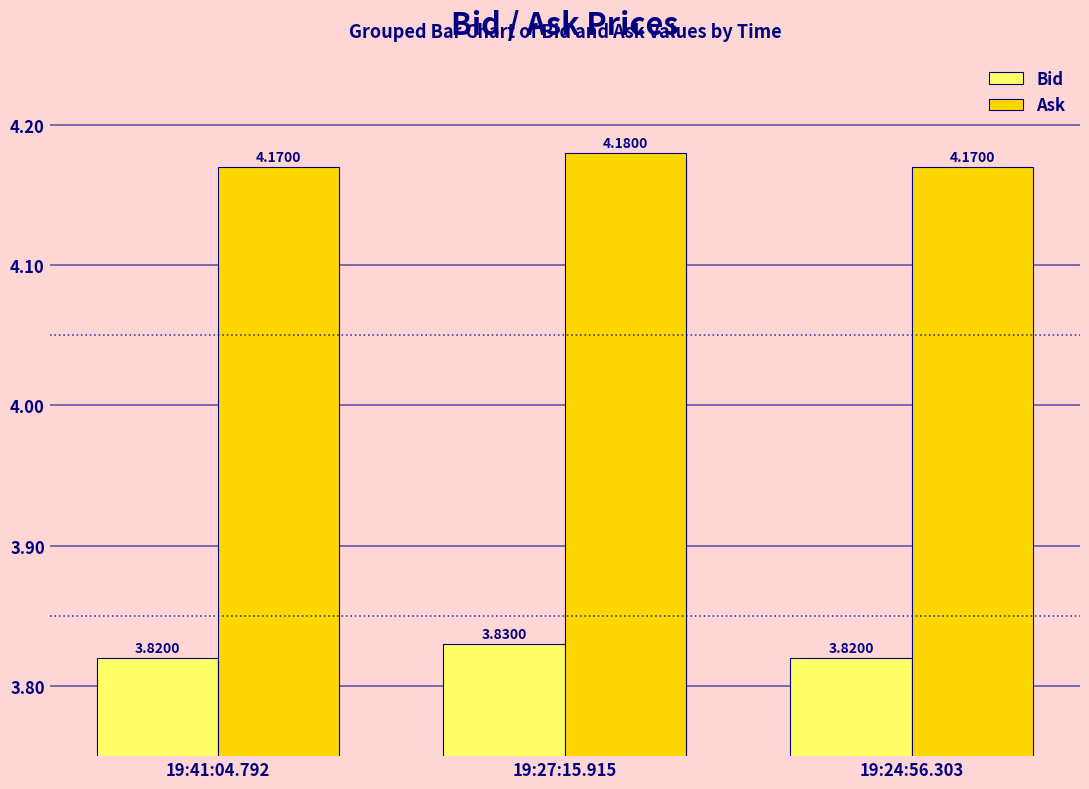

Rank the series by their maximum value, from lowest to highest.

Bid, Ask